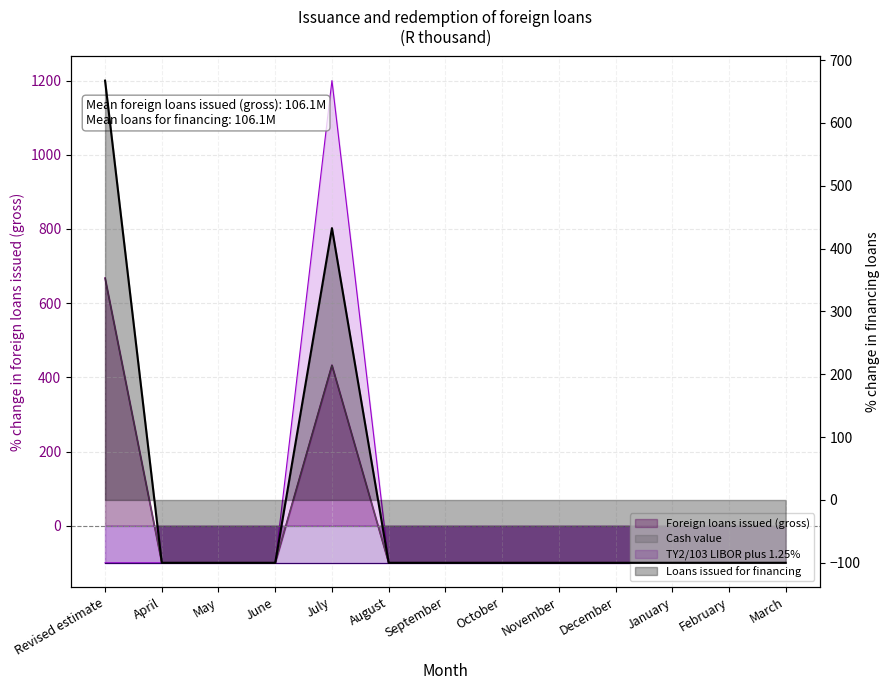

True or false: Loans issued for buy-backs line and Cash value line cross at least once.

False